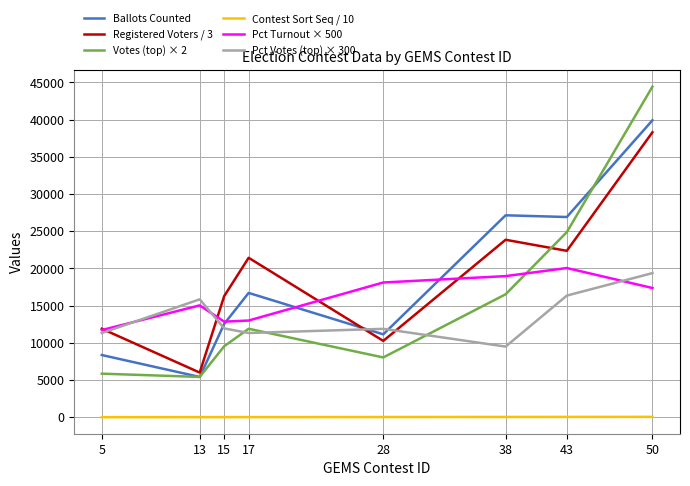

True or false: Ballots Counted and Contest Sort Seq / 10 cross at least once.

False